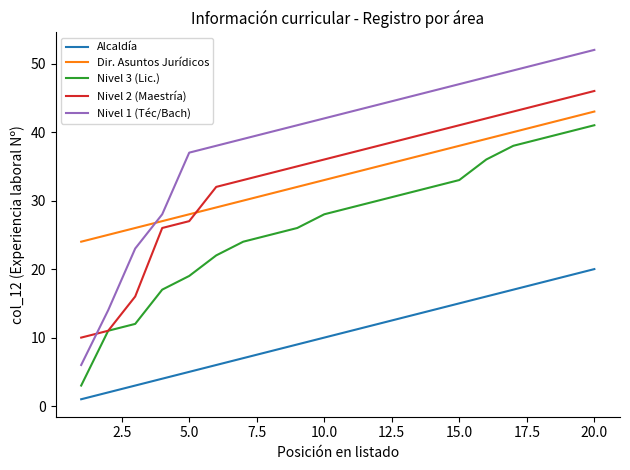

Which series has the widest spread of values?

Nivel 1 (Téc/Bach)